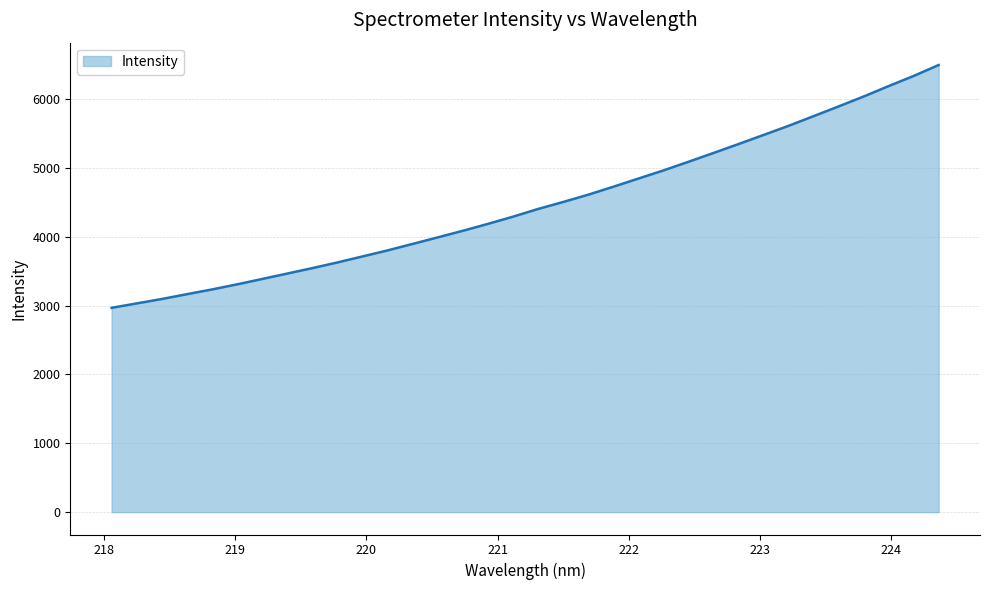

How many lines are shown in the chart?

1